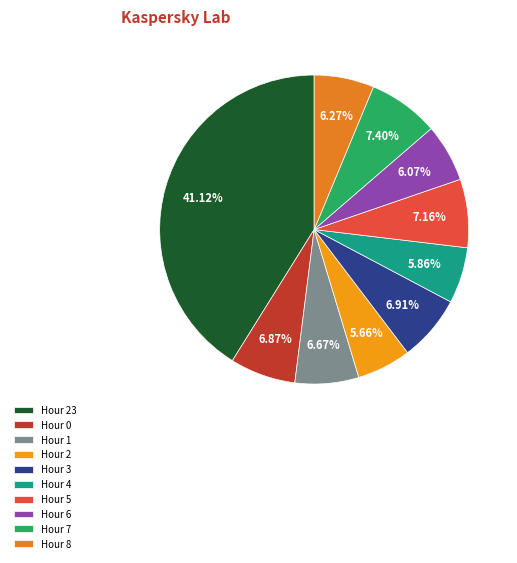

What portion of the pie excludes Hour 4?

94.1%